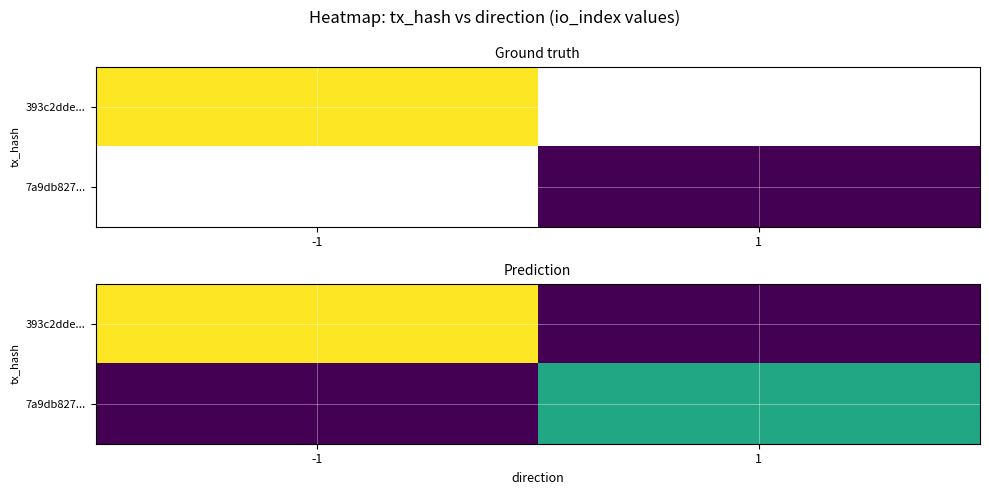

Between 1 and -1, which is larger?

-1